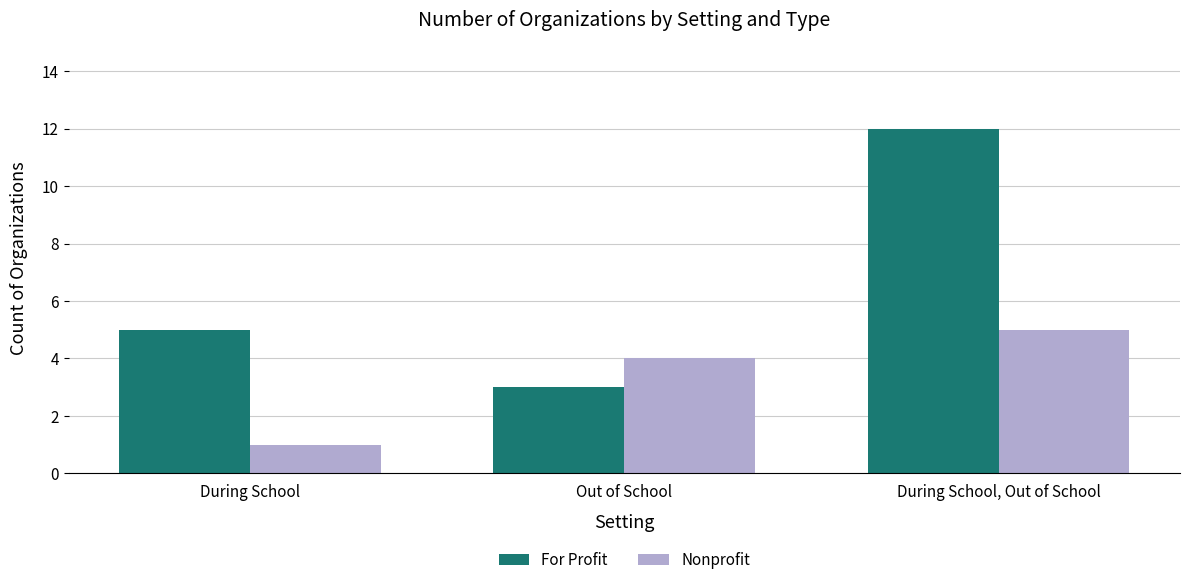

What is the label of the 3rd bar from the right?

During School